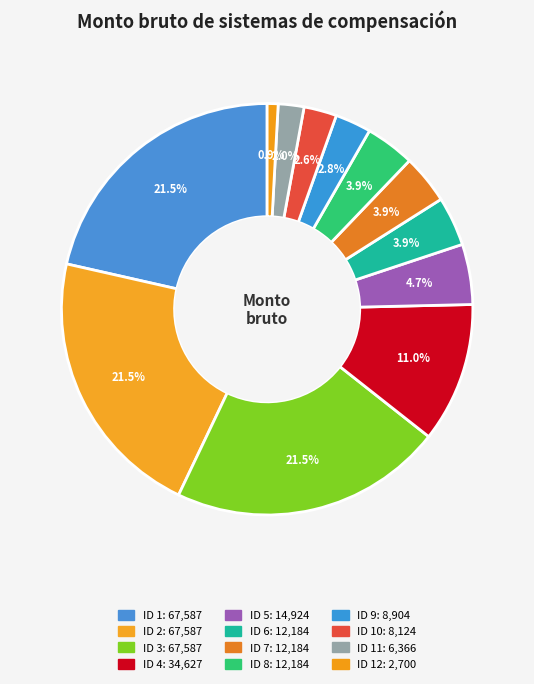

Rank the categories by value from lowest to highest.

12, 11, 10, 9, 6, 7, 8, 5, 4, 1, 2, 3